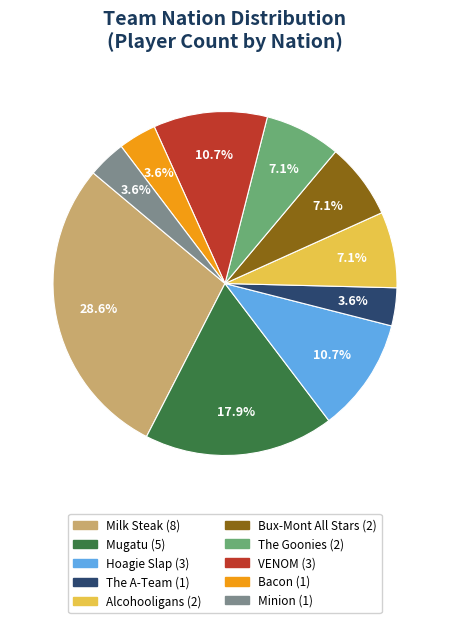

Count the number of slices in the pie.

10